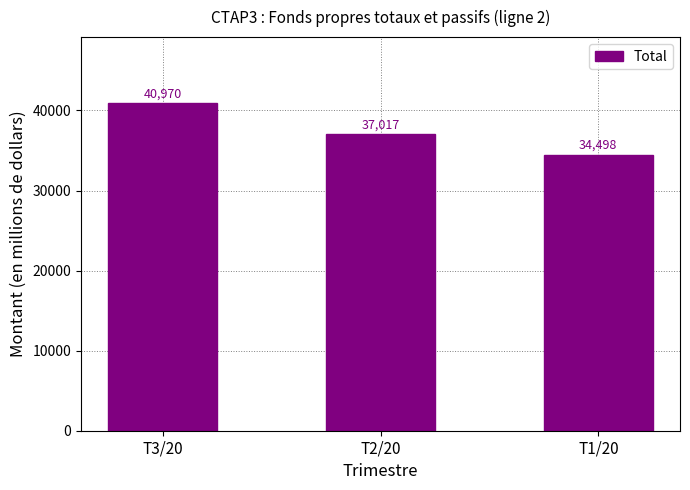

How many values are below 37017?

1